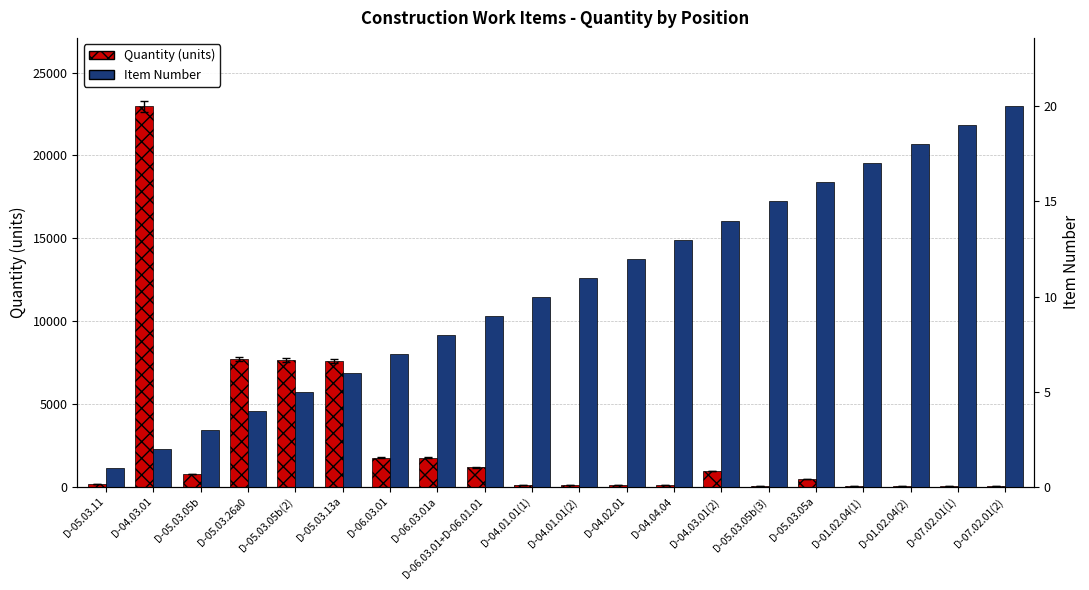

At how many categories does at least one series exceed 12643?

1